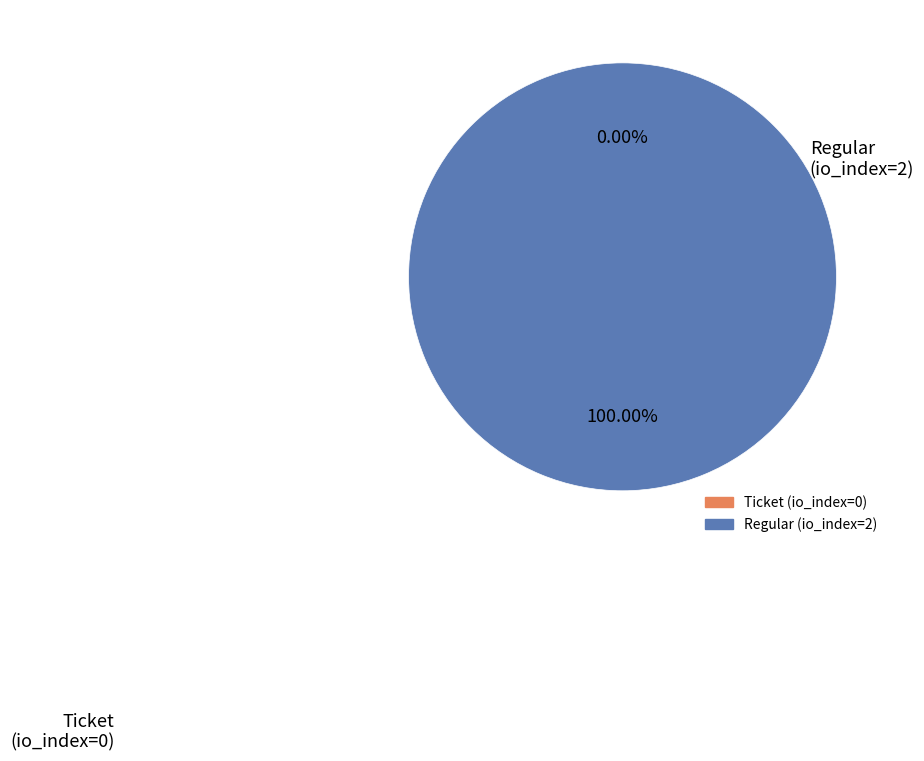

What is the majority slice?

Regular (io_index=2)